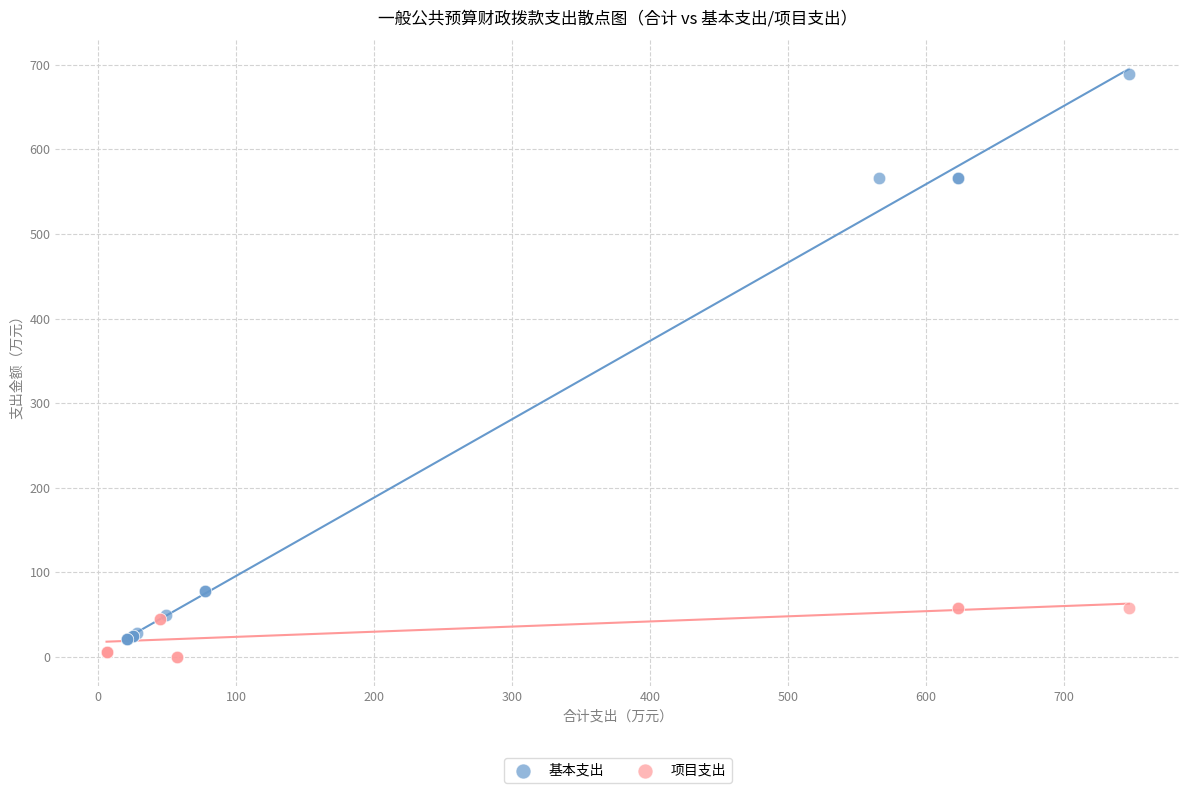

Which series reaches the maximum Y coordinate?

基本支出